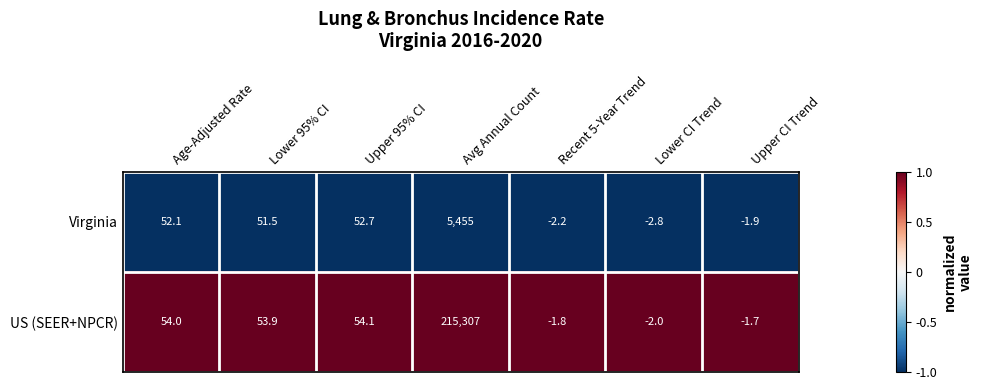

At which label is Virginia closest to 2726?

Upper 95% CI